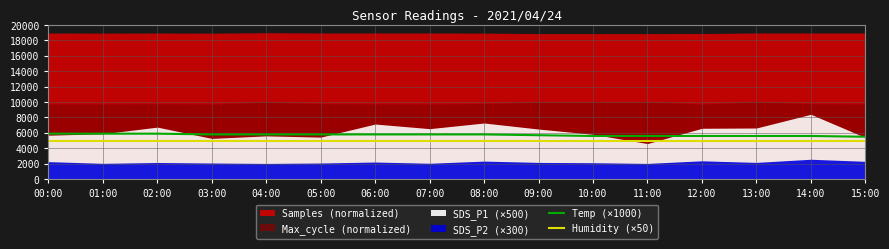

Between 04:00 and 12:00, which is larger?

04:00